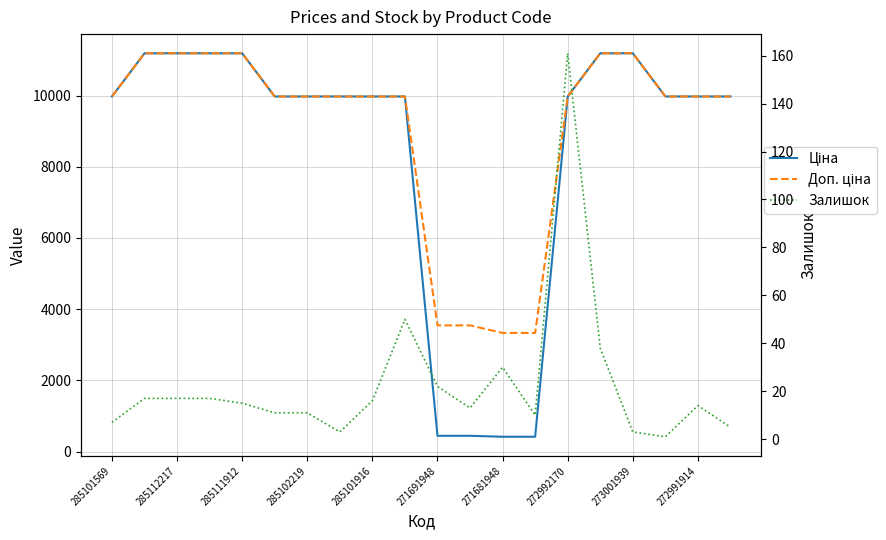

What is the sum of the Ціна values at 17 and 14?

19950.0